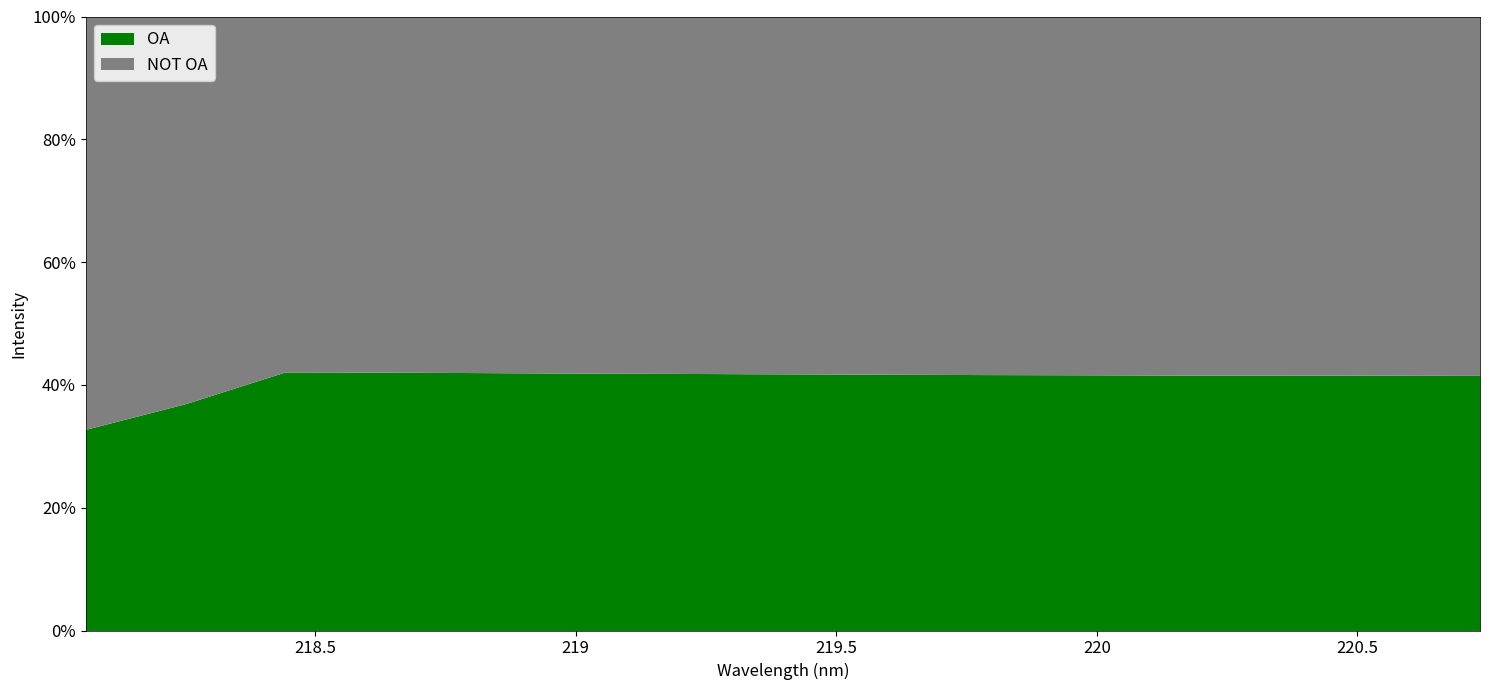

What is the minimum value for OA?

32.8